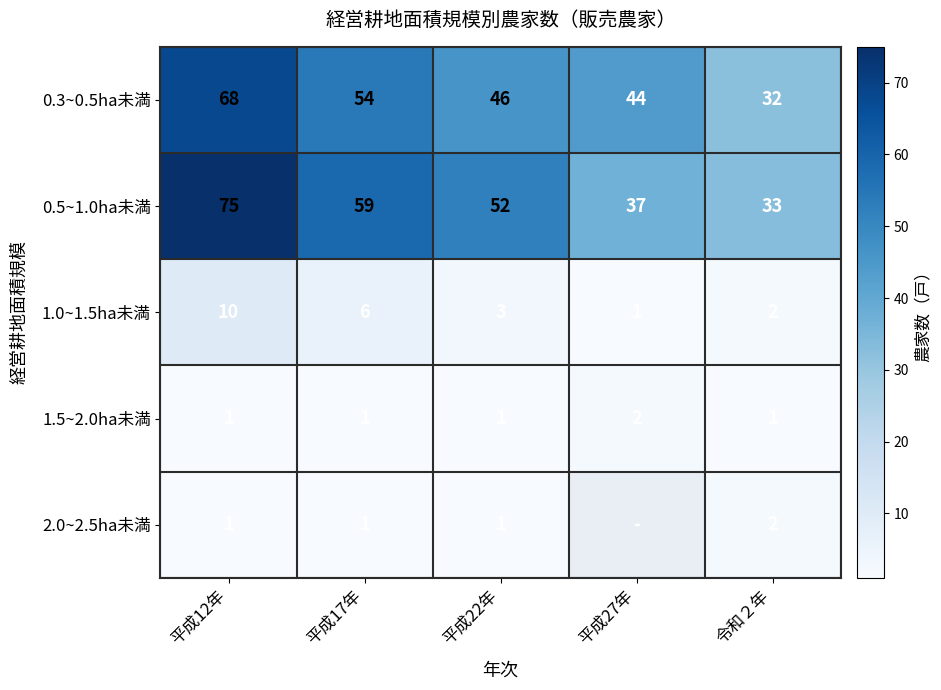

List the labels in order of 1.0~1.5ha未満 value, largest first.

平成12年, 平成17年, 平成22年, 令和２年, 平成27年